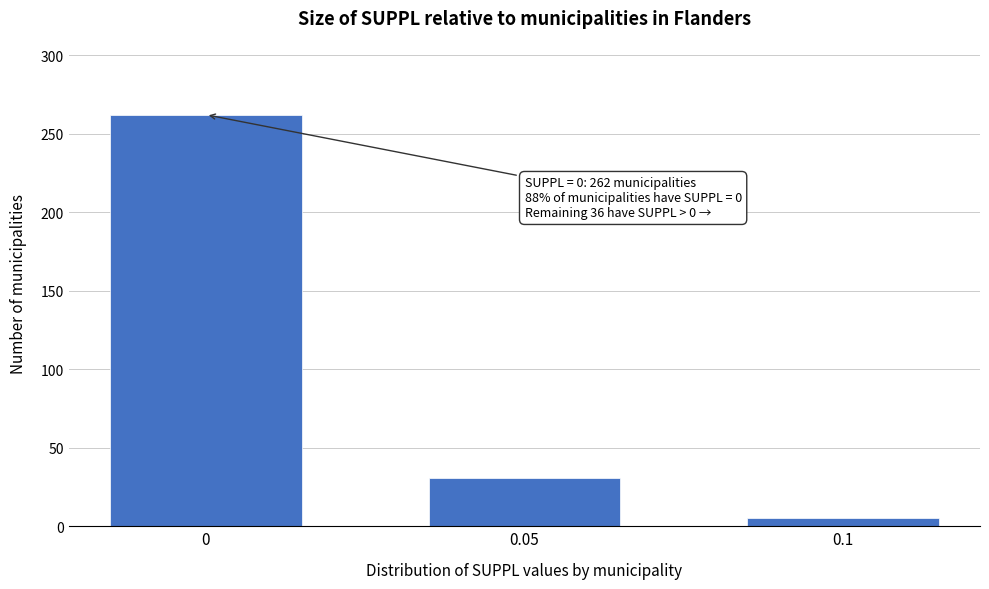

Reading left to right, list all the values displayed in this chart.

0=262	0.05=31	0.1=5